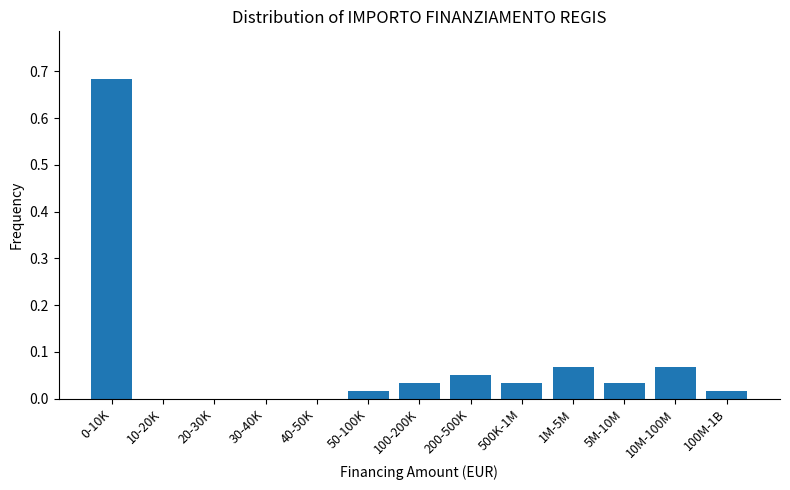

True or false: the data shows 0.0 at 100M-1B.

True